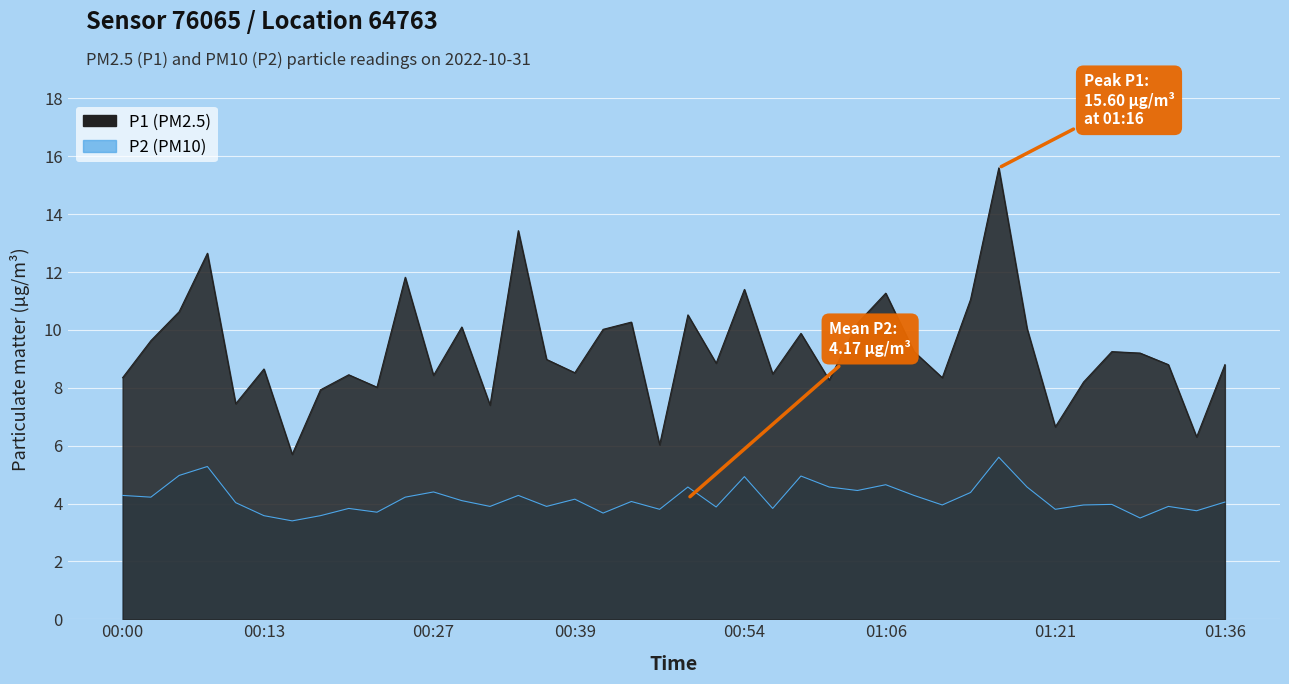

At which label does P1 first exceed 8?

00:00